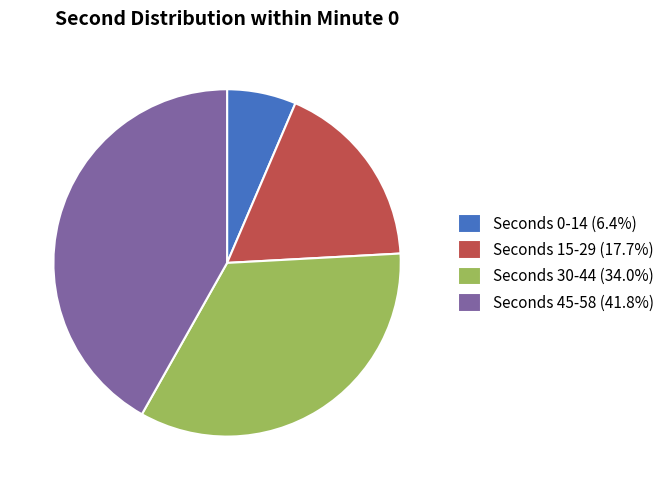

What is the ratio of the value at Seconds 30-44 (34.0%) to the value at Seconds 0-14 (6.4%)?

5.3